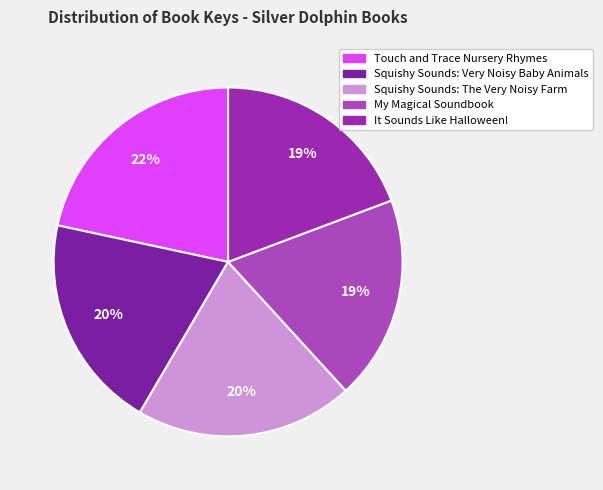

Which category has the biggest portion of the pie?

Touch and Trace Nursery Rhymes